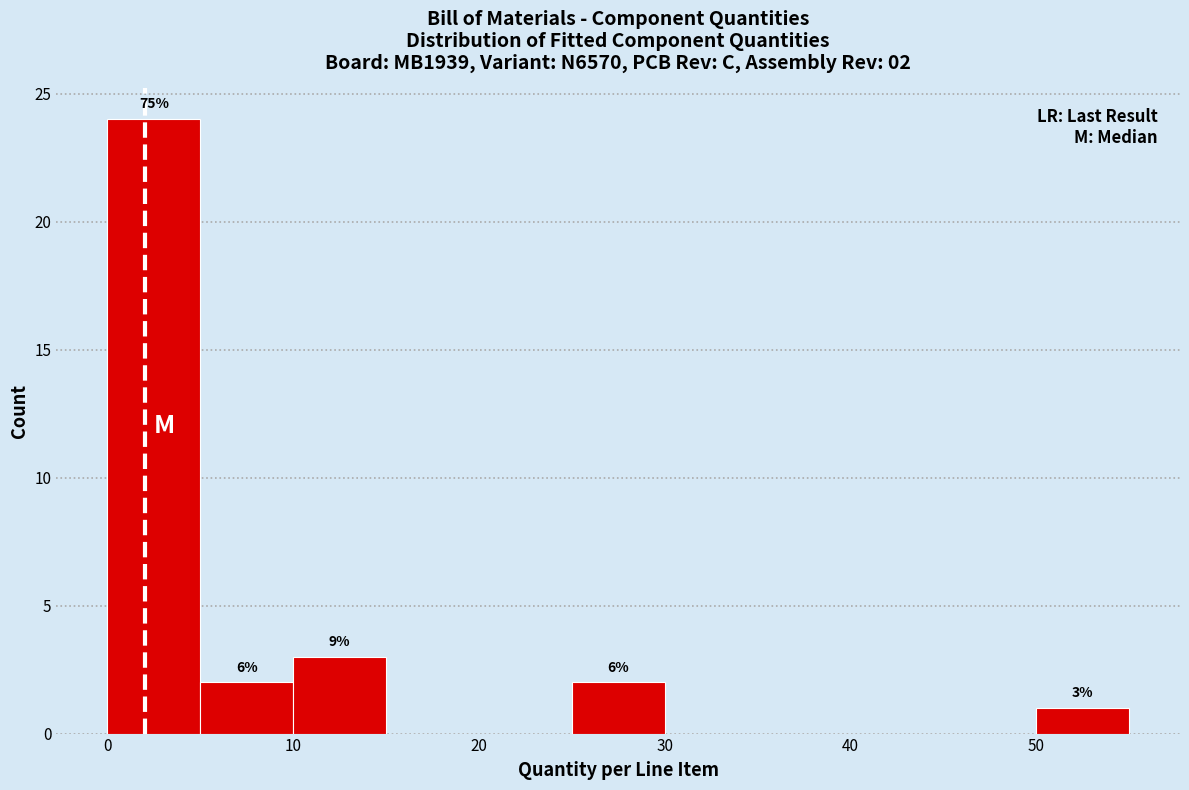

Which range on the x-axis has the tallest bar?

0 to 5